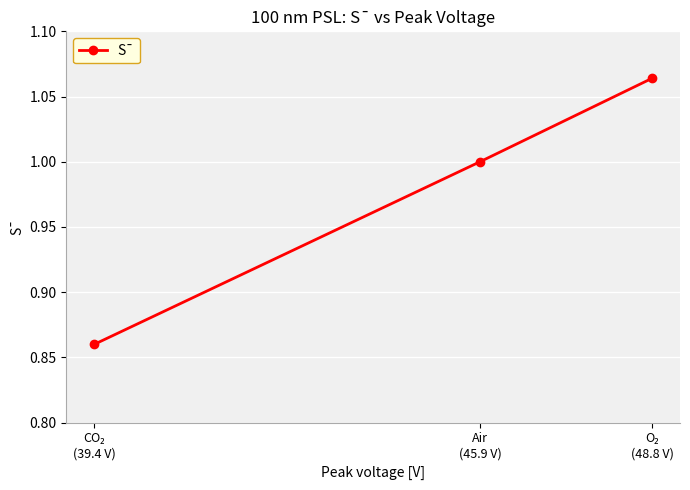

What is the average value?

1.0